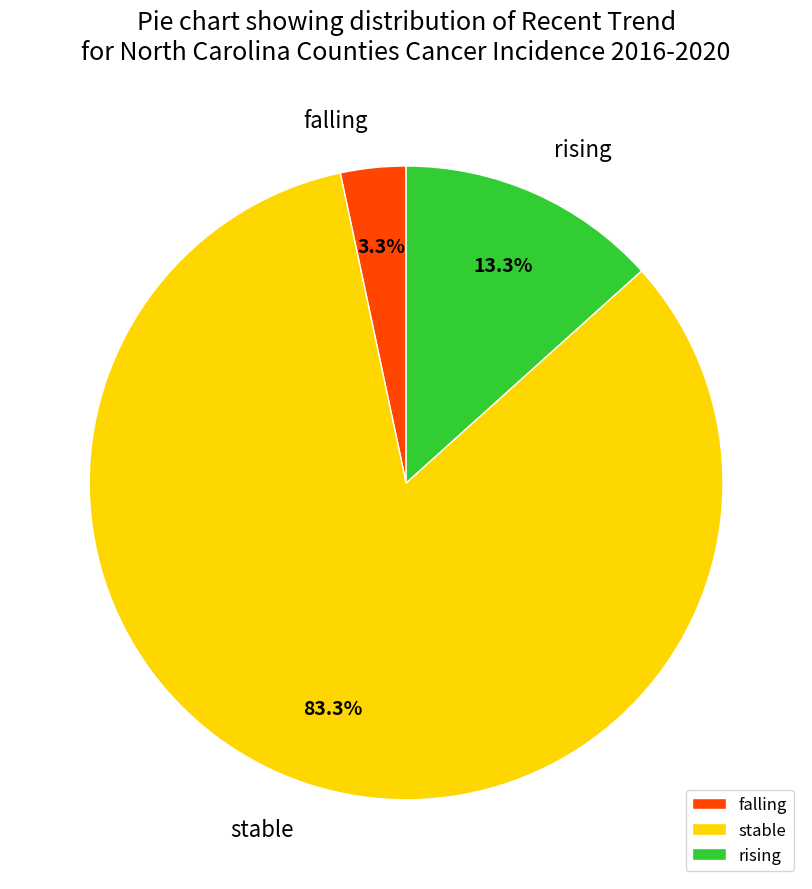

Which has a higher value, rising or stable?

stable